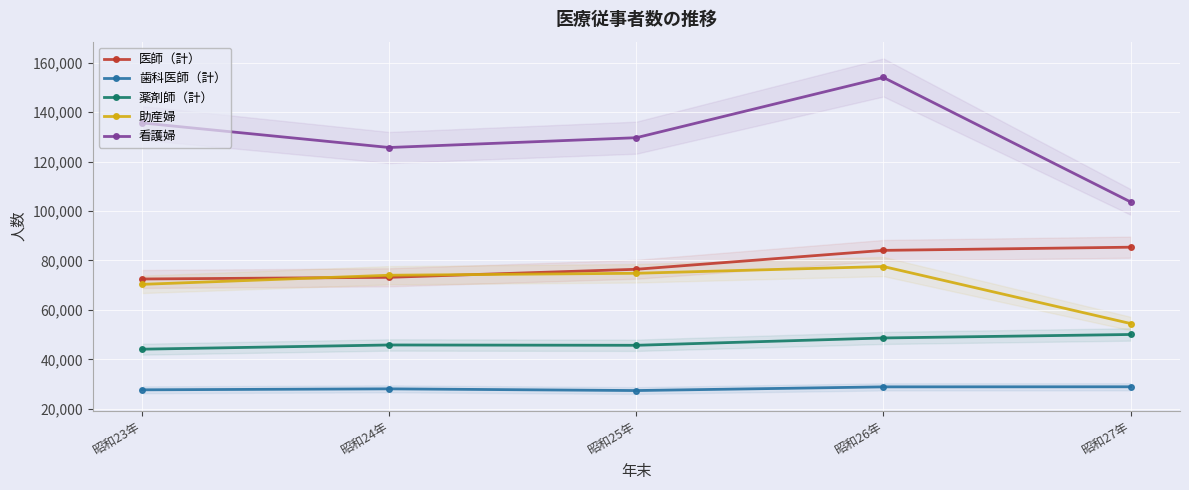

What position from the right is 昭和27年?

1